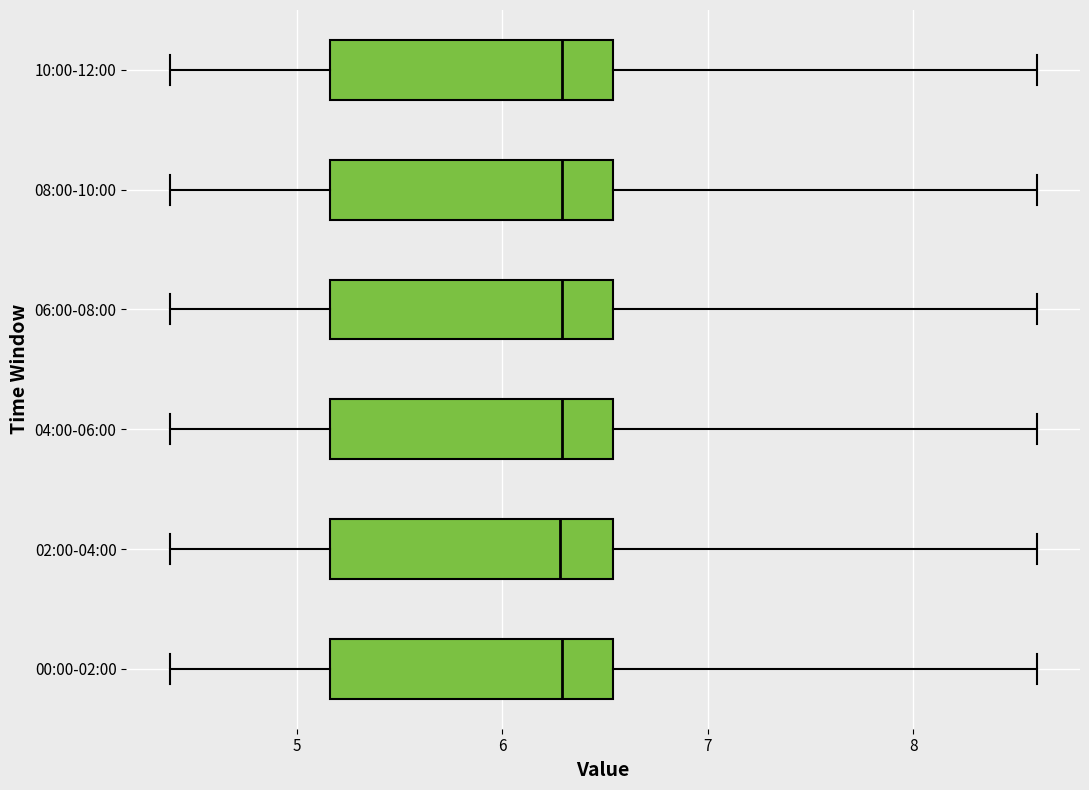

Reading bottom to top, transcribe this box plot: for each box, give where its median line is, the range the box spans, and where its two whiskers end, as read against the x-axis. The values are not printed on the chart, so give them approximately, as read against the axis.

00:00-02:00: median 6.3, box 5.2 to 6.5, whiskers 4.4 to 8.6
02:00-04:00: median 6.3, box 5.2 to 6.5, whiskers 4.4 to 8.6
04:00-06:00: median 6.3, box 5.2 to 6.5, whiskers 4.4 to 8.6
06:00-08:00: median 6.3, box 5.2 to 6.5, whiskers 4.4 to 8.6
08:00-10:00: median 6.3, box 5.2 to 6.5, whiskers 4.4 to 8.6
10:00-12:00: median 6.3, box 5.2 to 6.5, whiskers 4.4 to 8.6